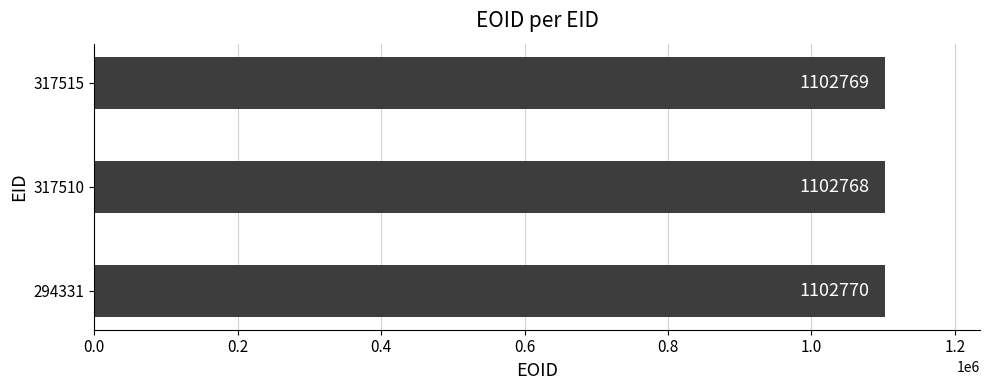

Count the number of data series in this chart.

1